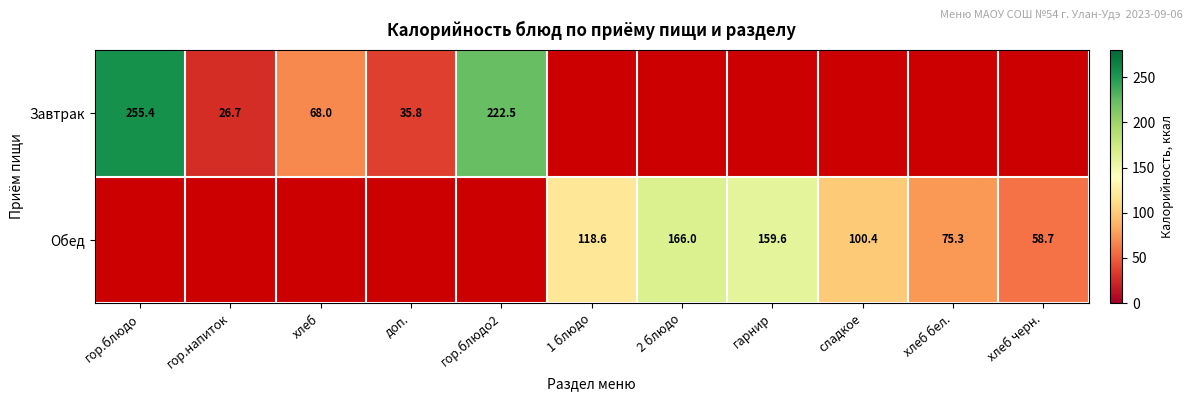

What is the sum of the Обед values at гарнир and 1 блюдо?

278.2